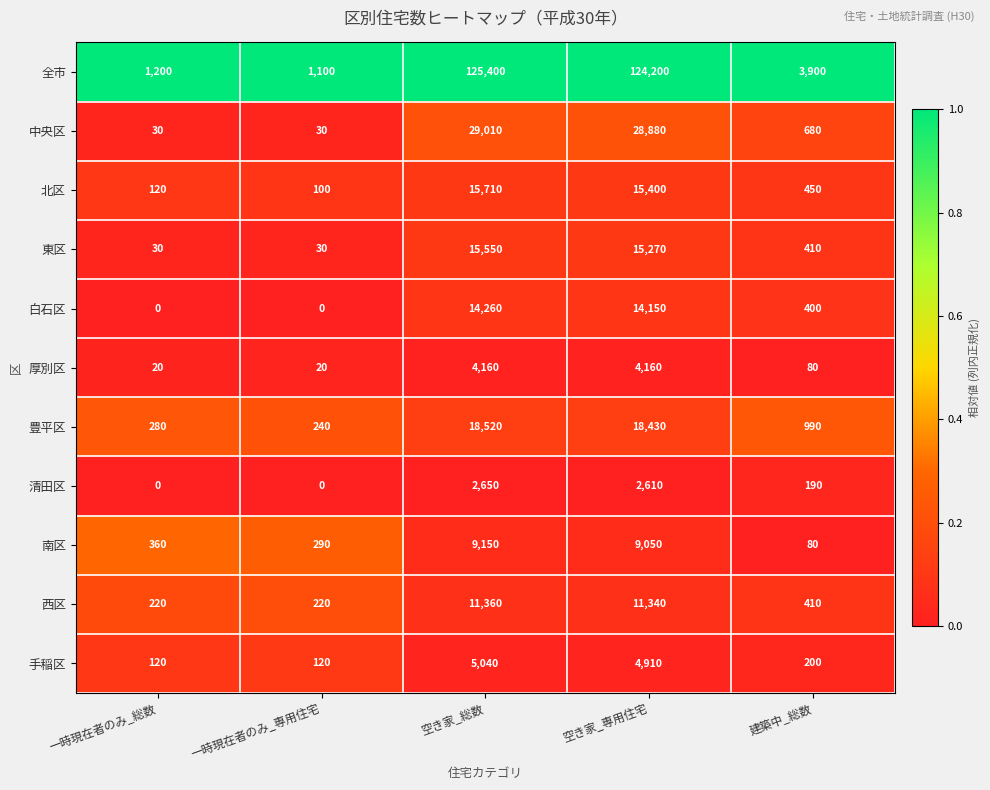

At how many categories does at least one series exceed 0?

5